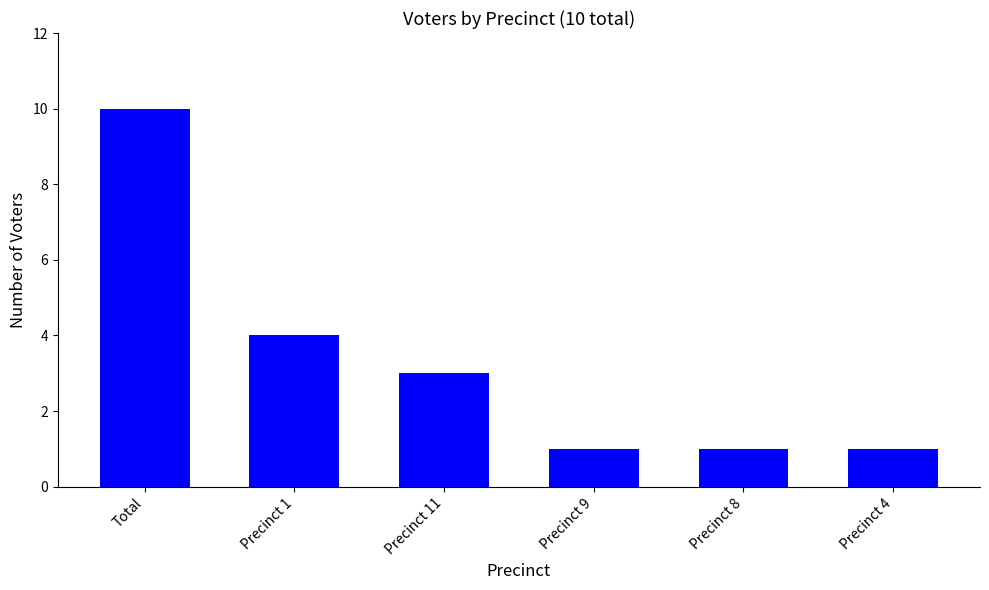

How many bars are there in total?

6